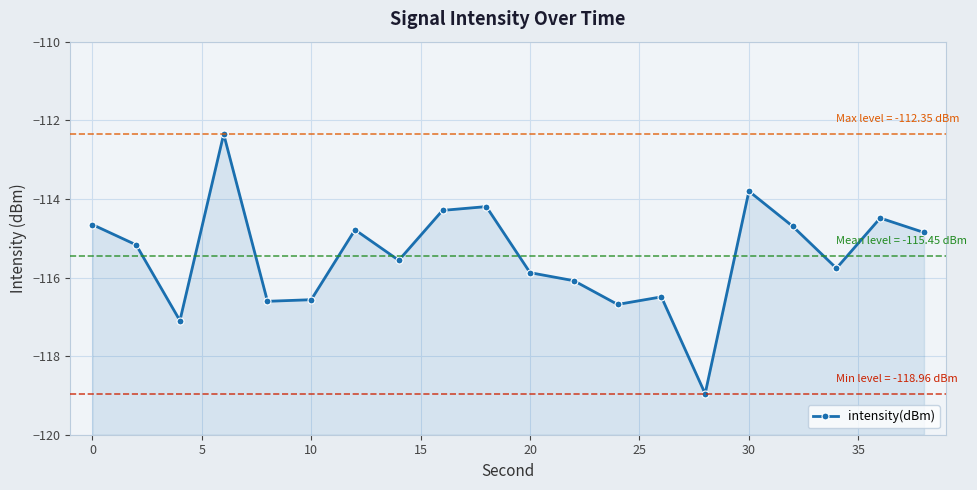

What is the value of the 6th point from the left?

-116.6